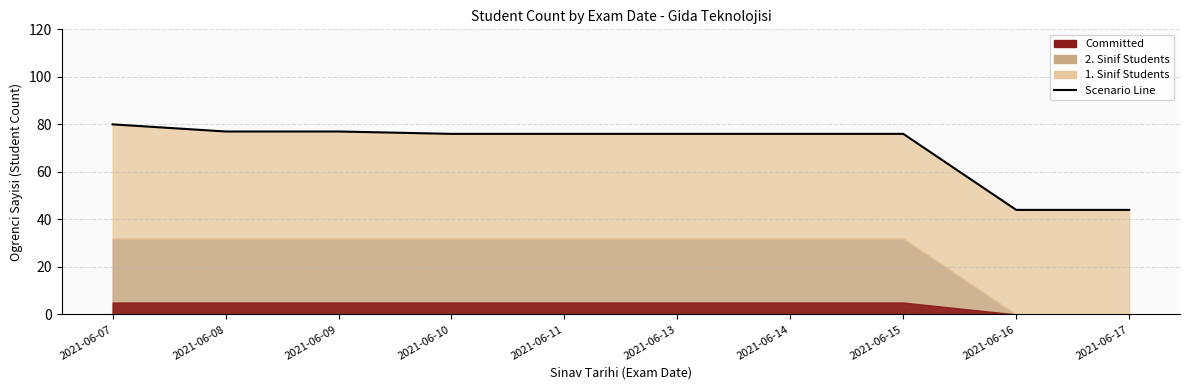

What is the ratio of the value at 2021-06-10 to the value at 2021-06-16?

1.7